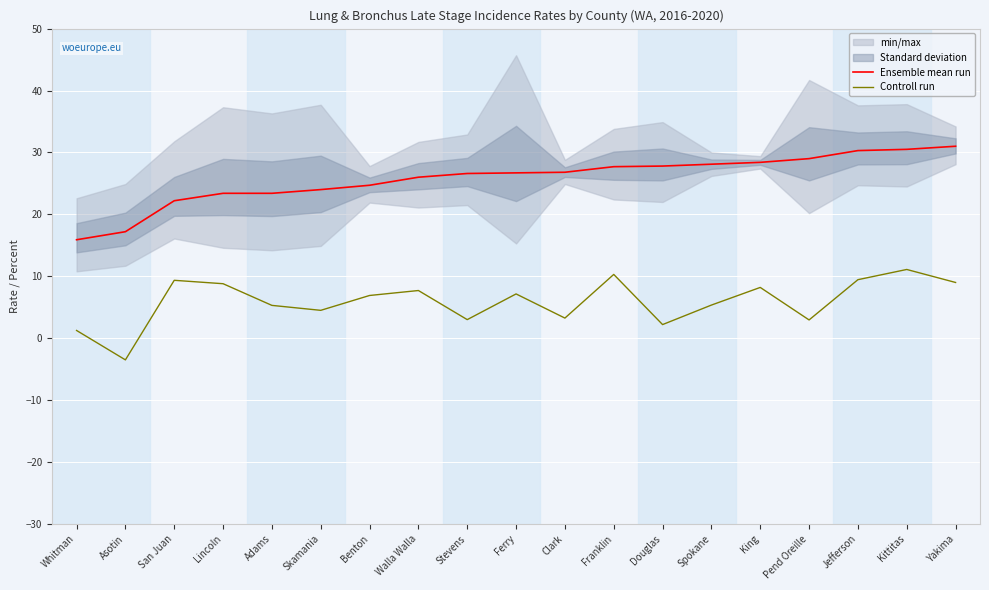

True or false: Controll run has a value of 3.6 at Adams.

False